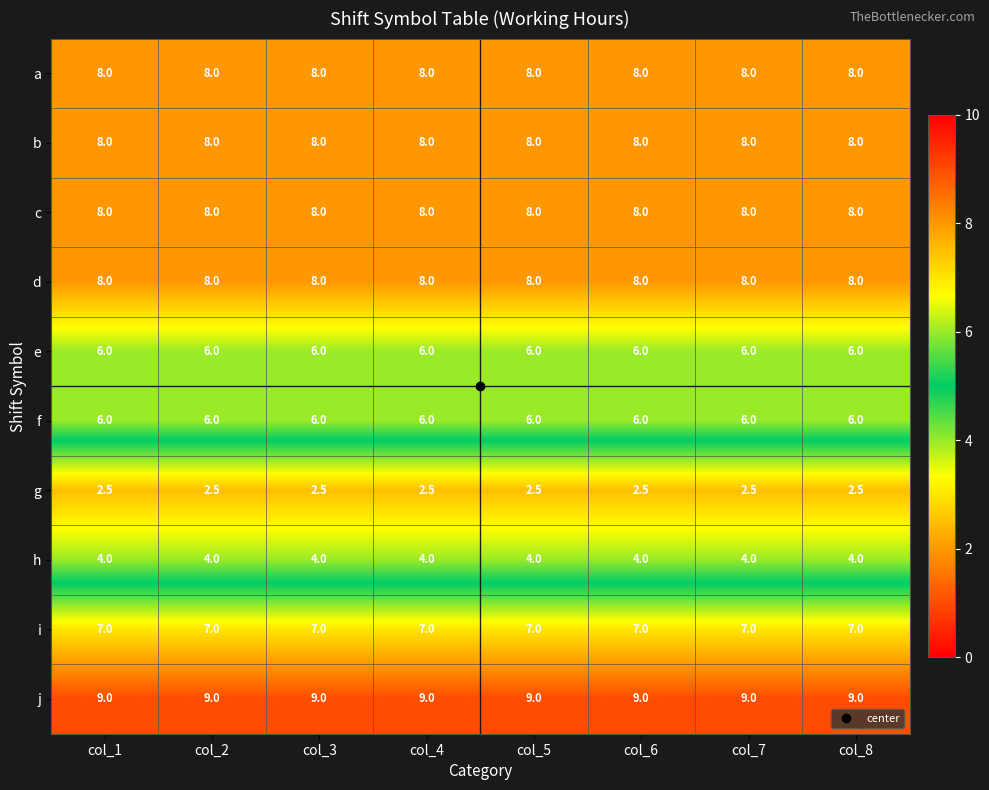

At how many categories does at least one series exceed 2?

8